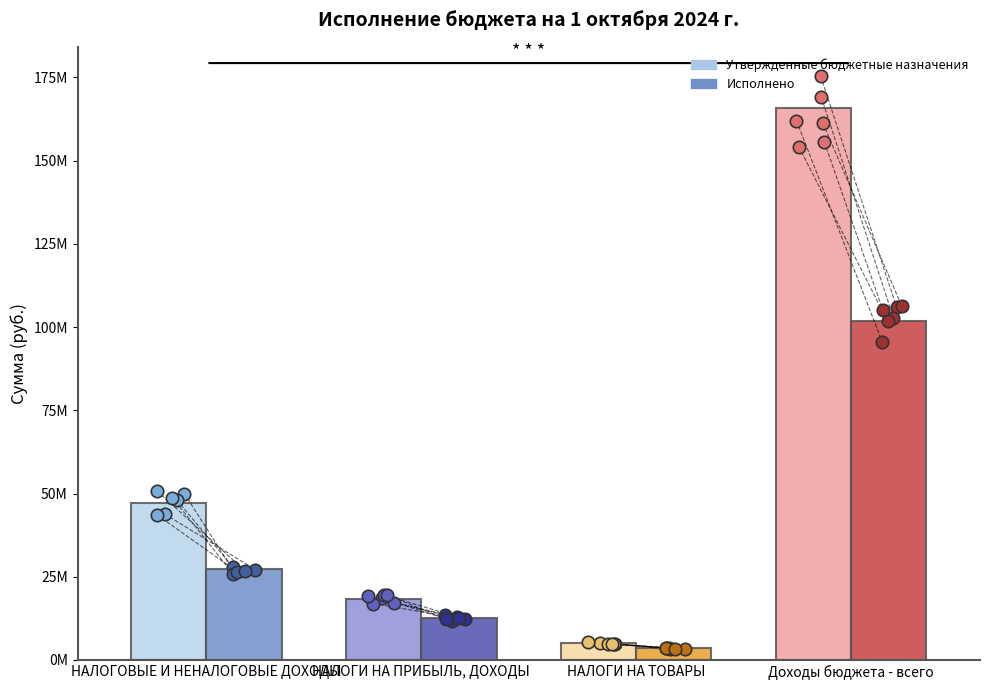

Which series contains the lowest Y value?

Исполнено